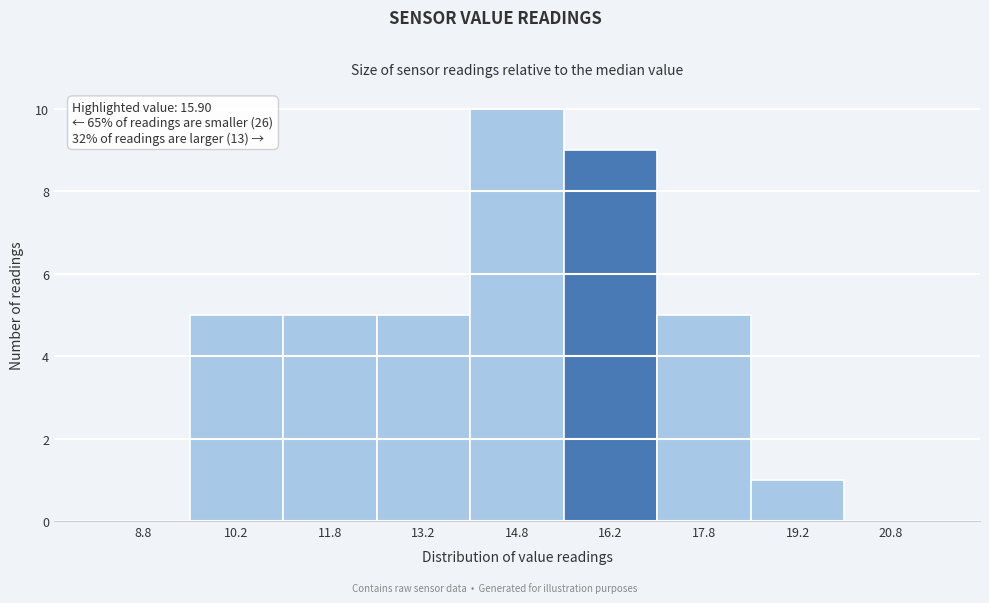

Over which range of the x-axis is the bar tallest?

14.0 to 15.5